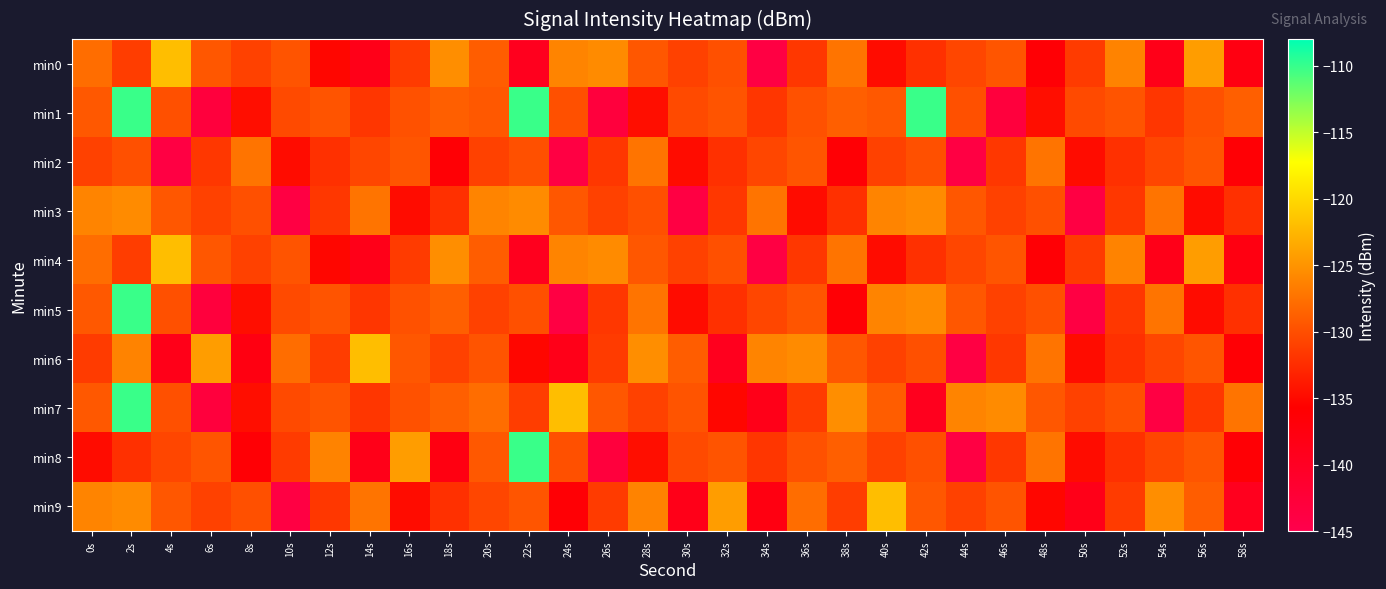

Count the number of categories in the chart.

30